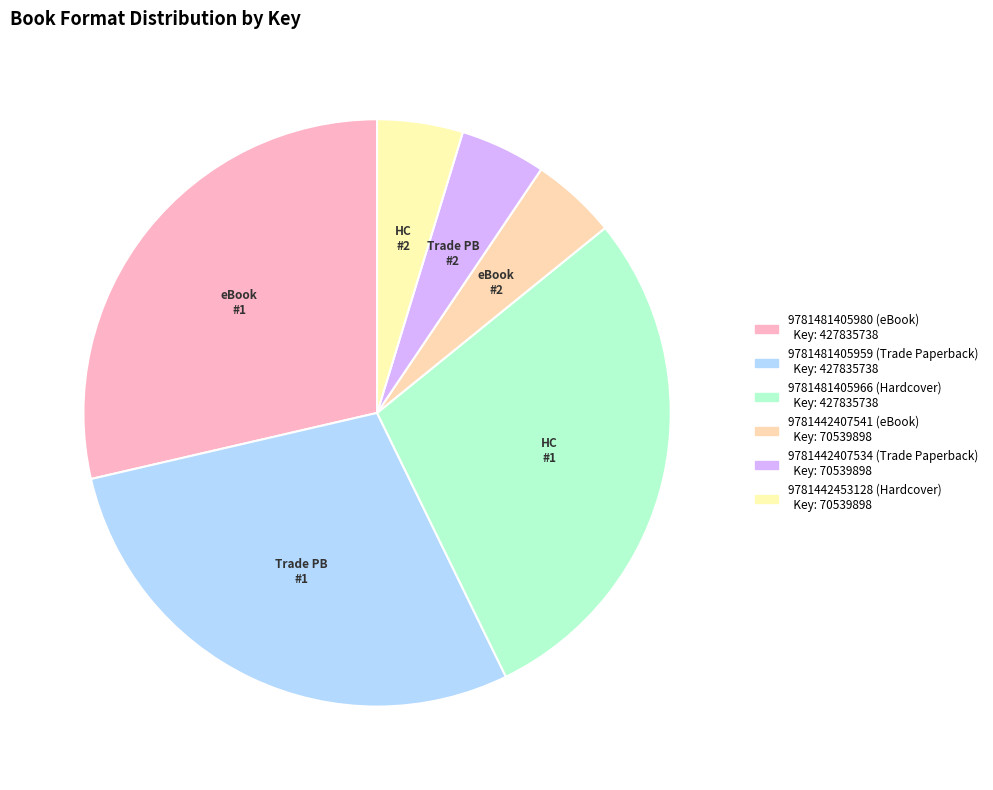

Which has a higher value, 9781481405980 (eBook) or 9781442407541 (eBook)?

9781481405980 (eBook)